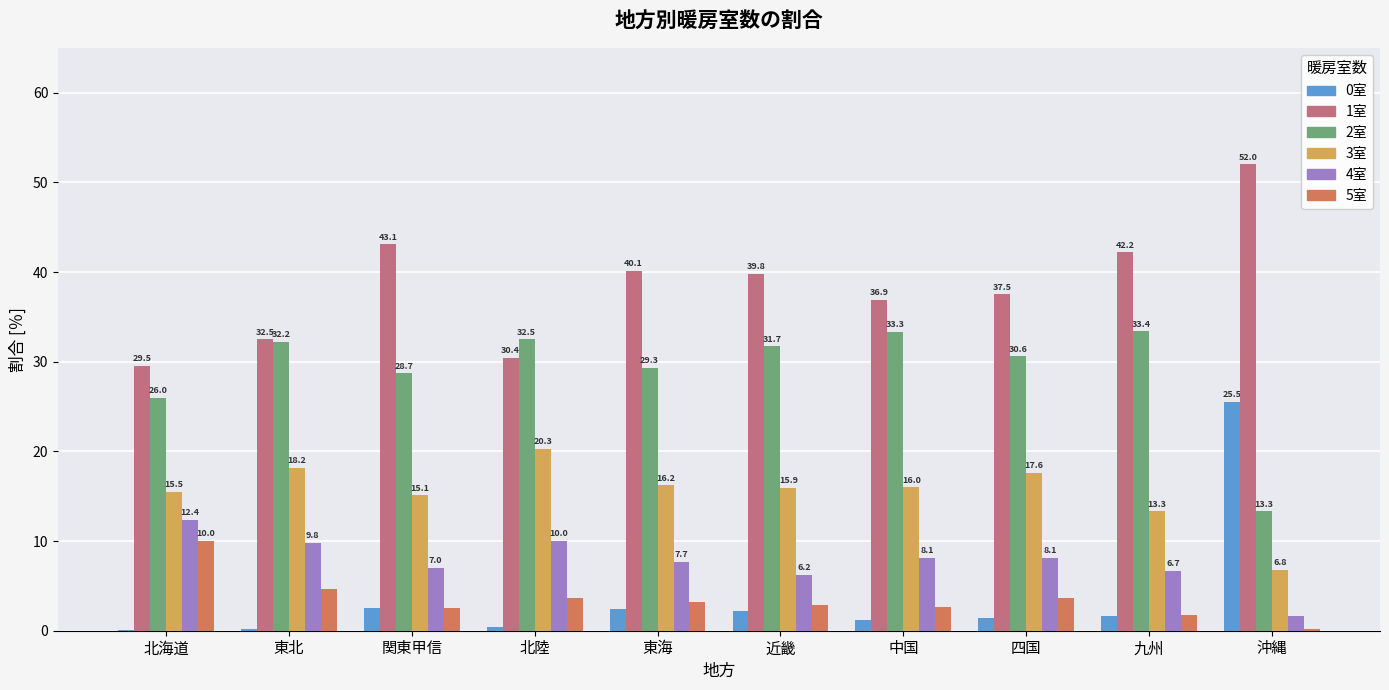

Where is 2室 nearest to the value 23?

北海道